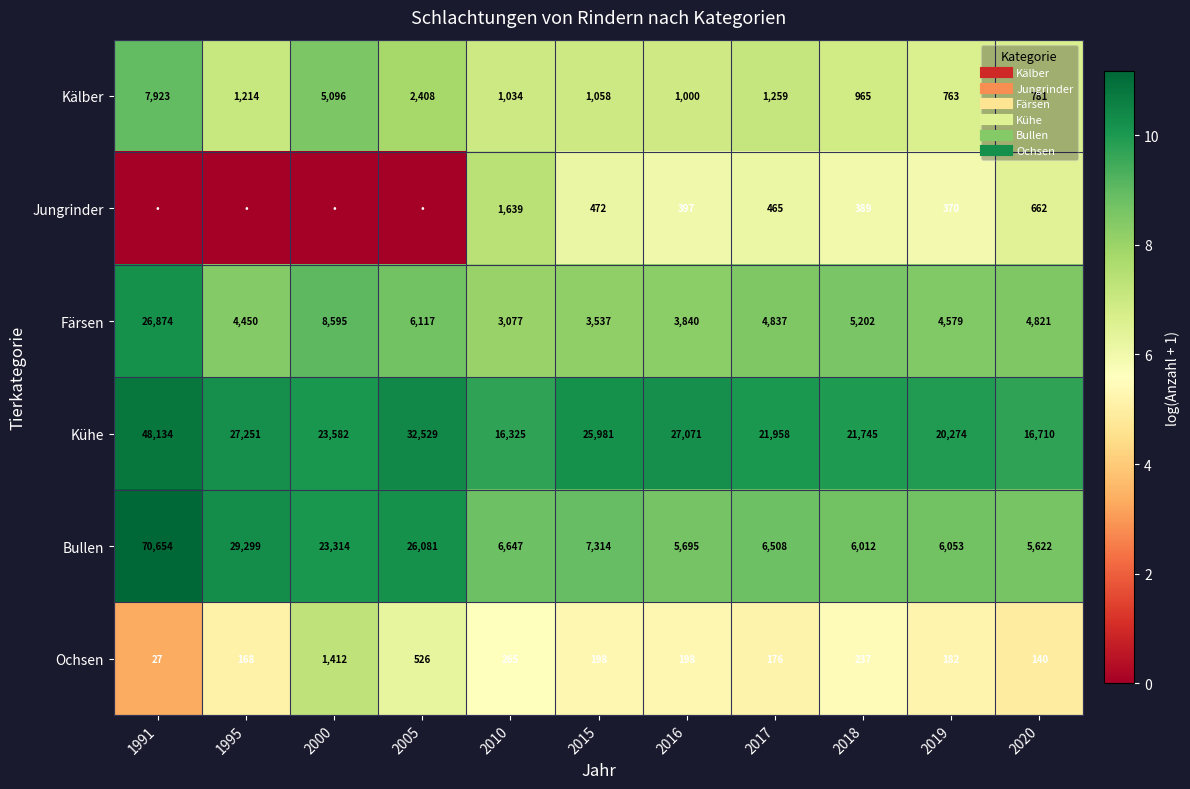

What is the approximate value of Färsen at 2019?

8.4